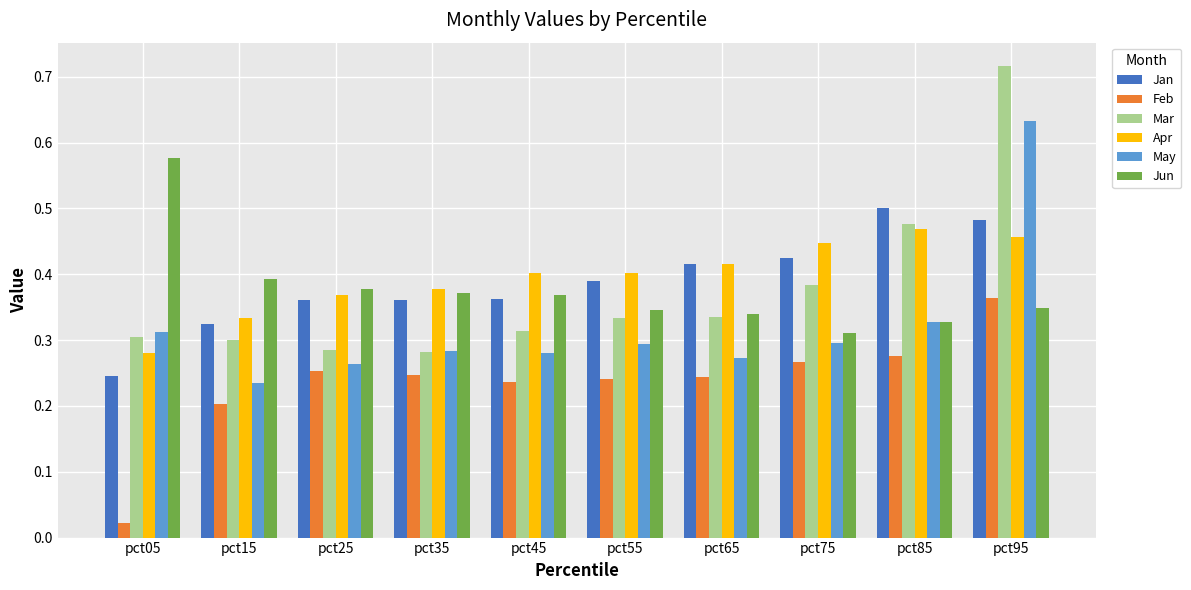

The value of Feb at pct95 is 0.2. True or false?

False